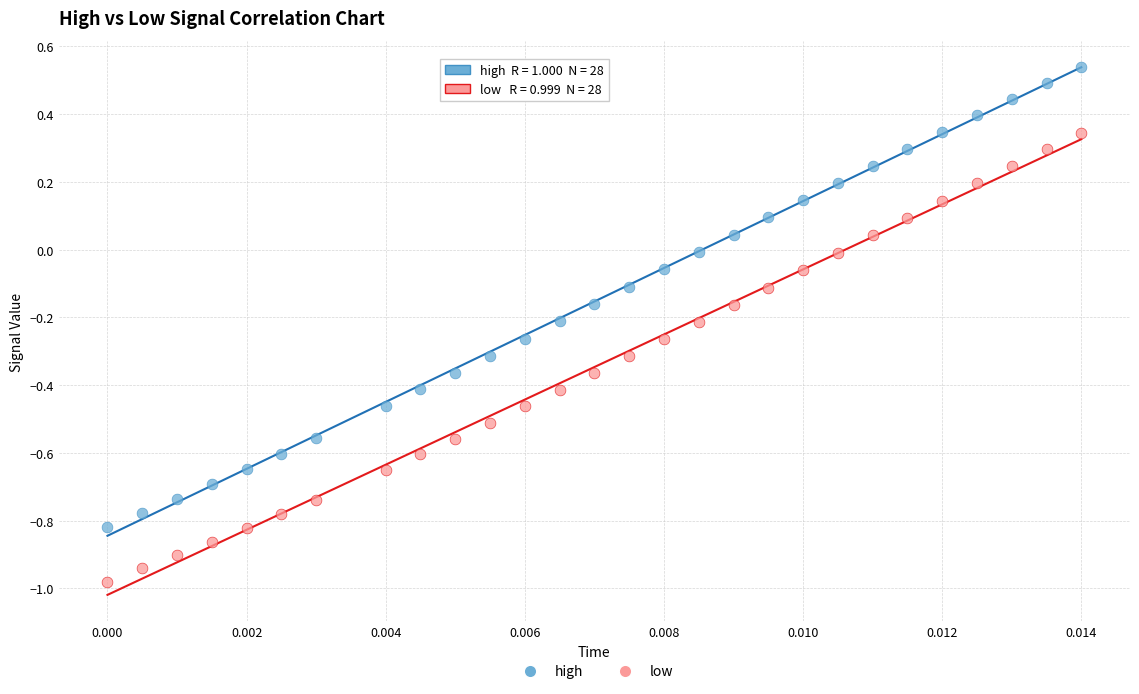

Which series has the widest spread of Y values?

high